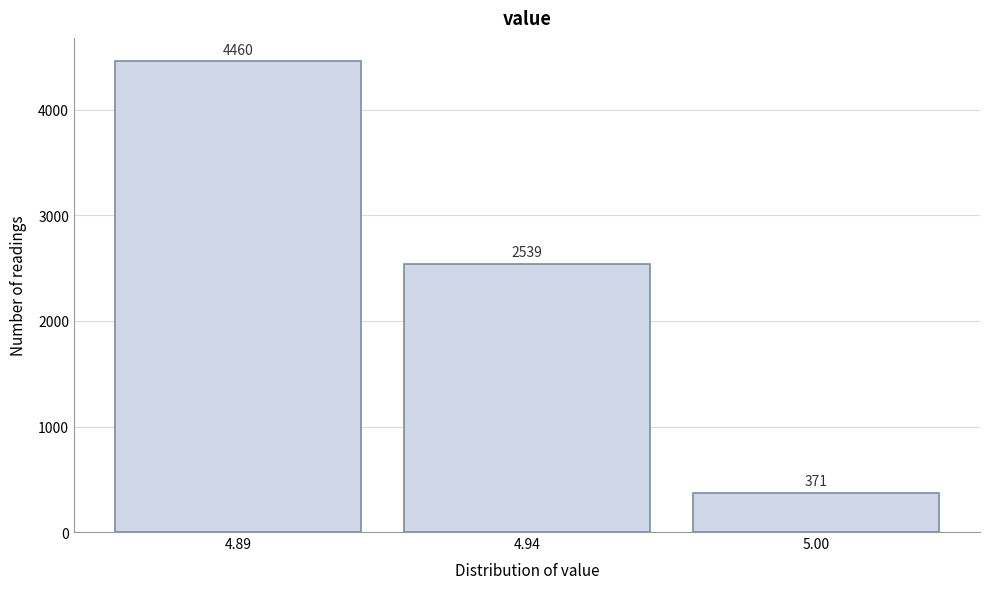

Reading left to right, list all the values displayed in this chart.

4460	2539	371